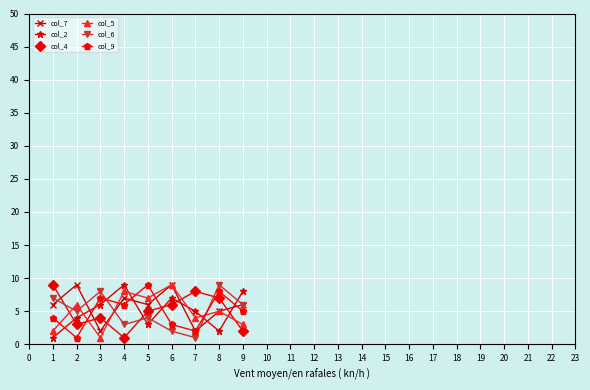

Is the value of col_5 at 7 greater than the value of col_6 at 8?

No